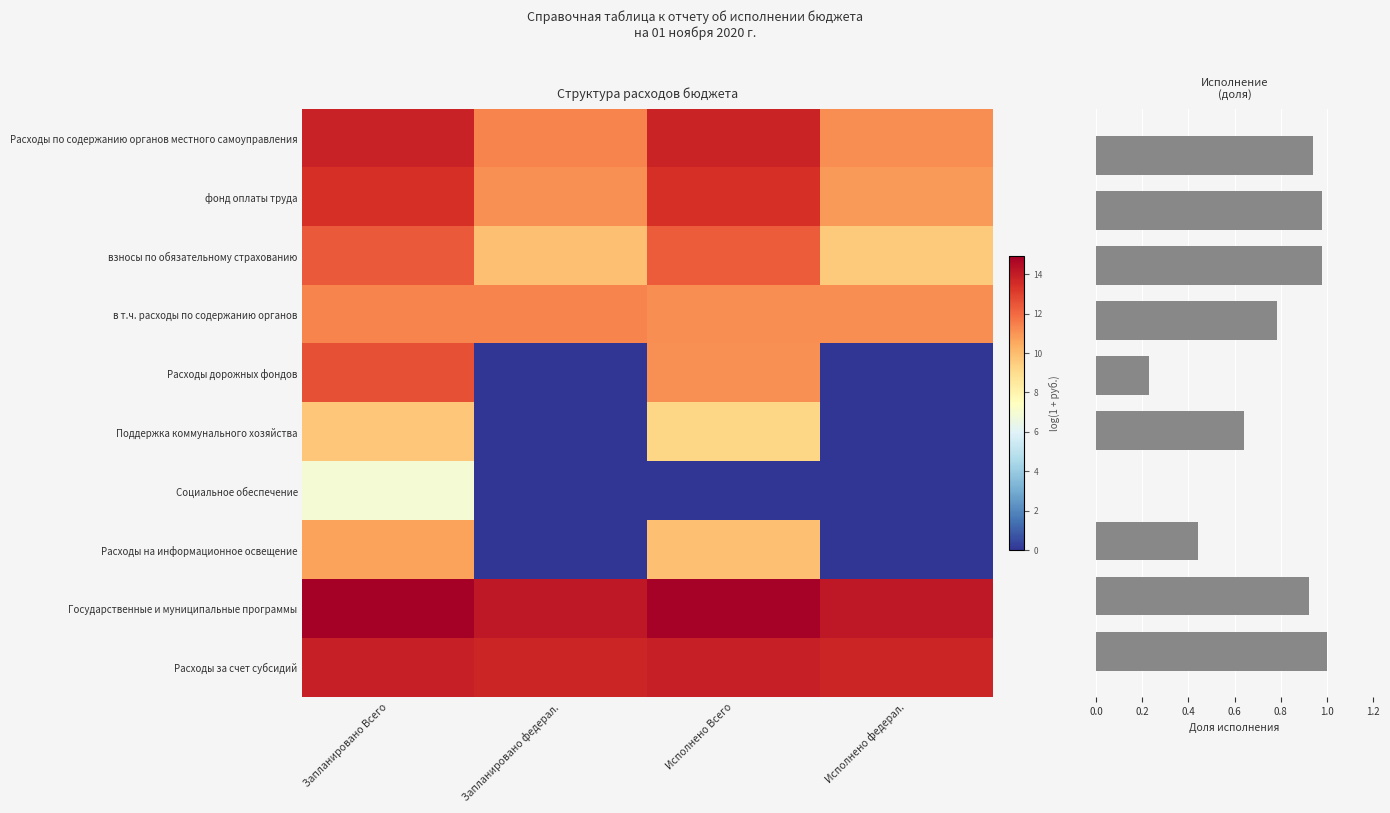

What is the sum of the в т.ч. расходы по содержанию органов values at Запланировано федерал. and Запланировано Всего?

22.7